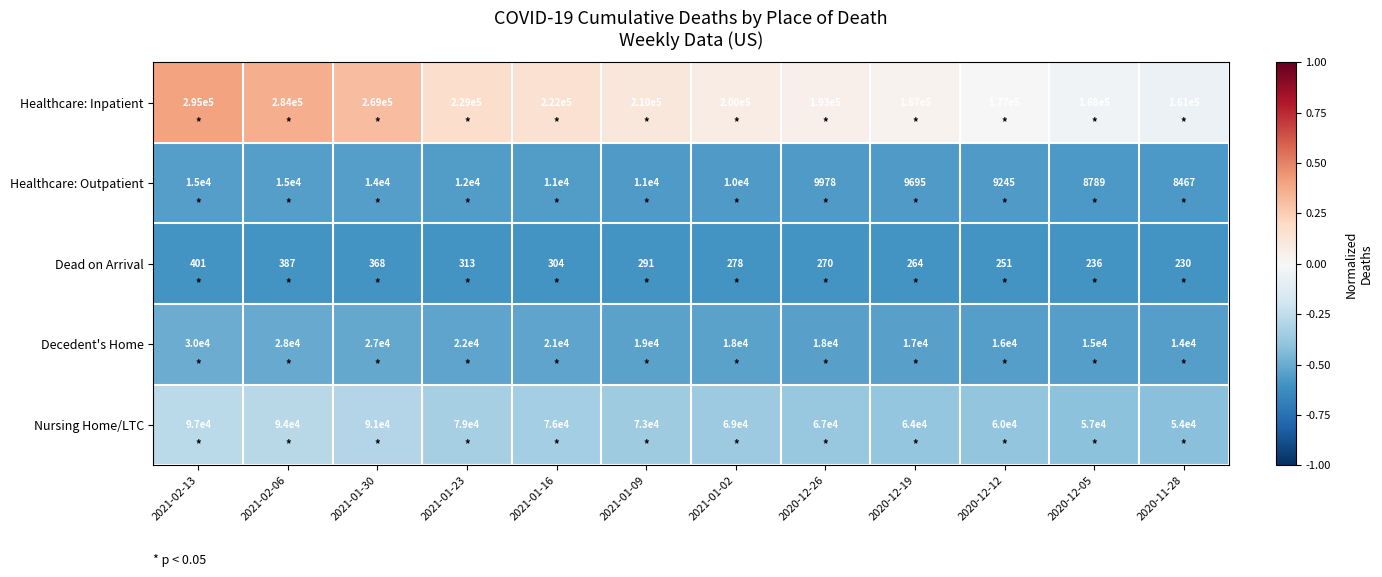

Count the number of categories in the chart.

12